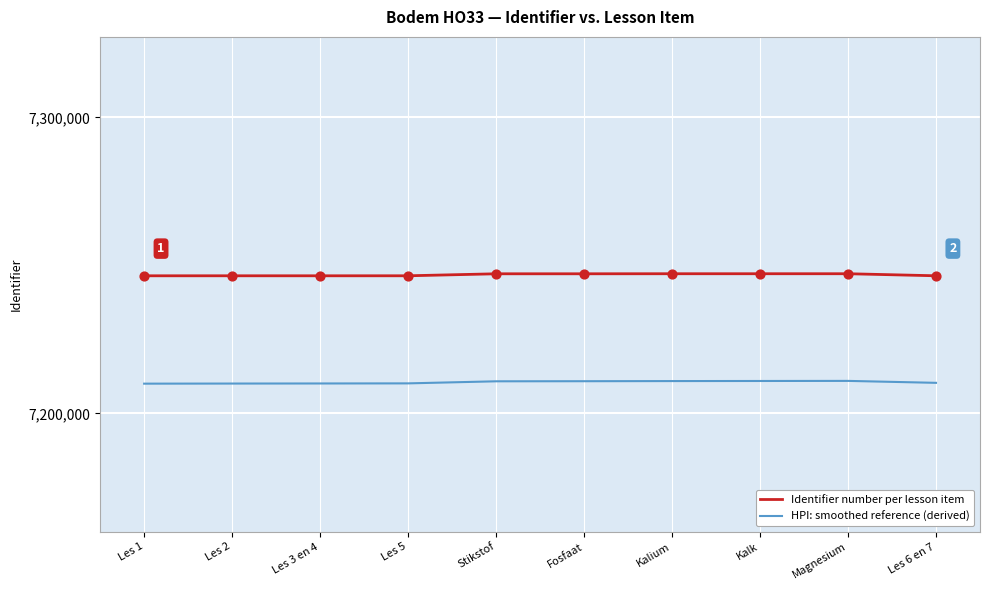

What are all the series names shown in the legend?

Identifier number per lesson item, HPI: smoothed reference (derived)